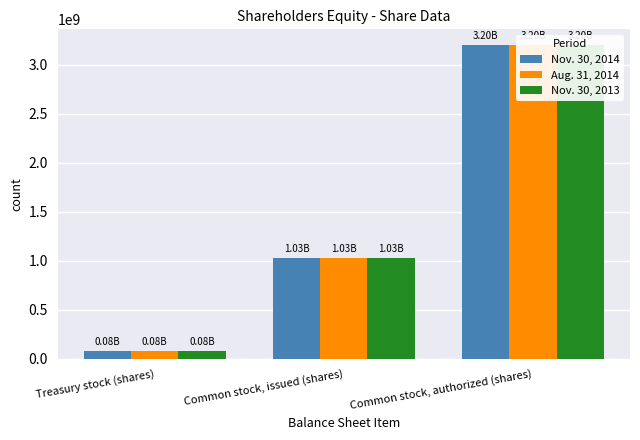

Which category has the lowest value in the Nov. 30, 2014 series?

Treasury stock (shares)